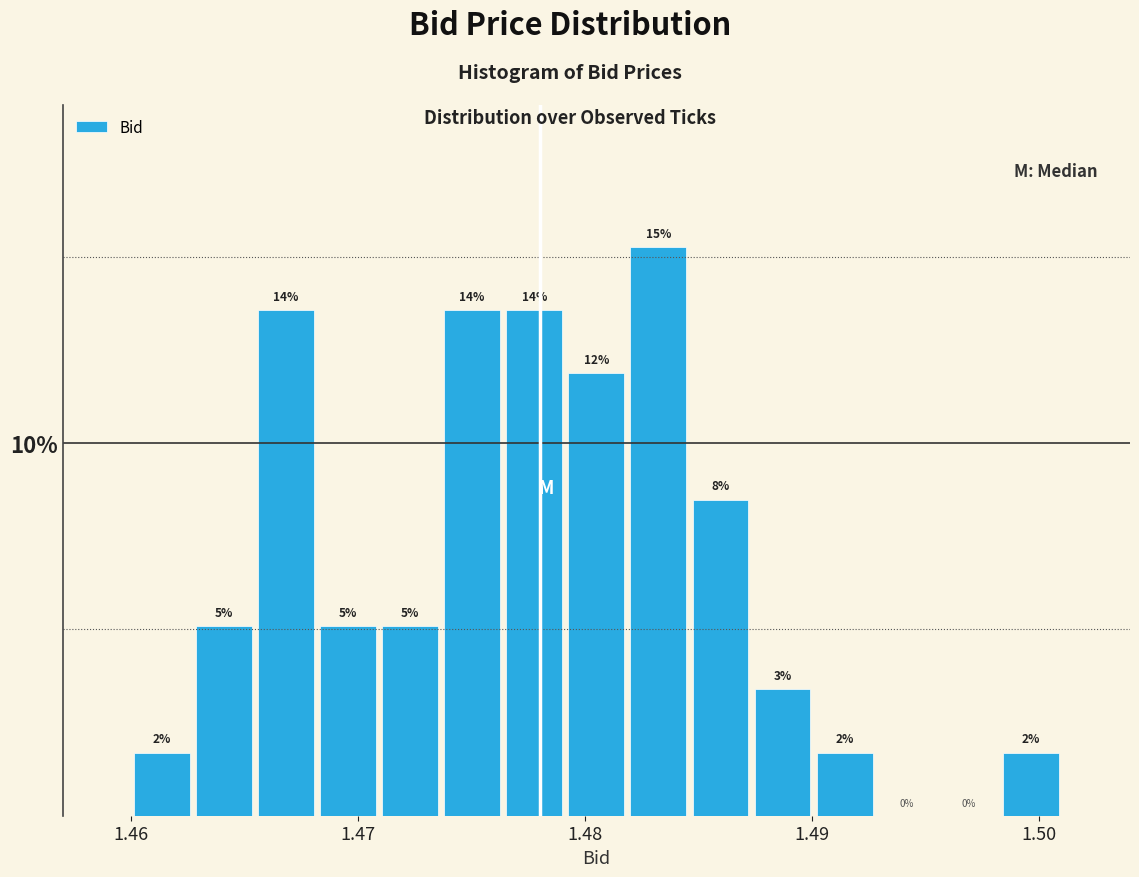

Read against the x-axis, roughly where is the centre of the tallest bar?

1.483